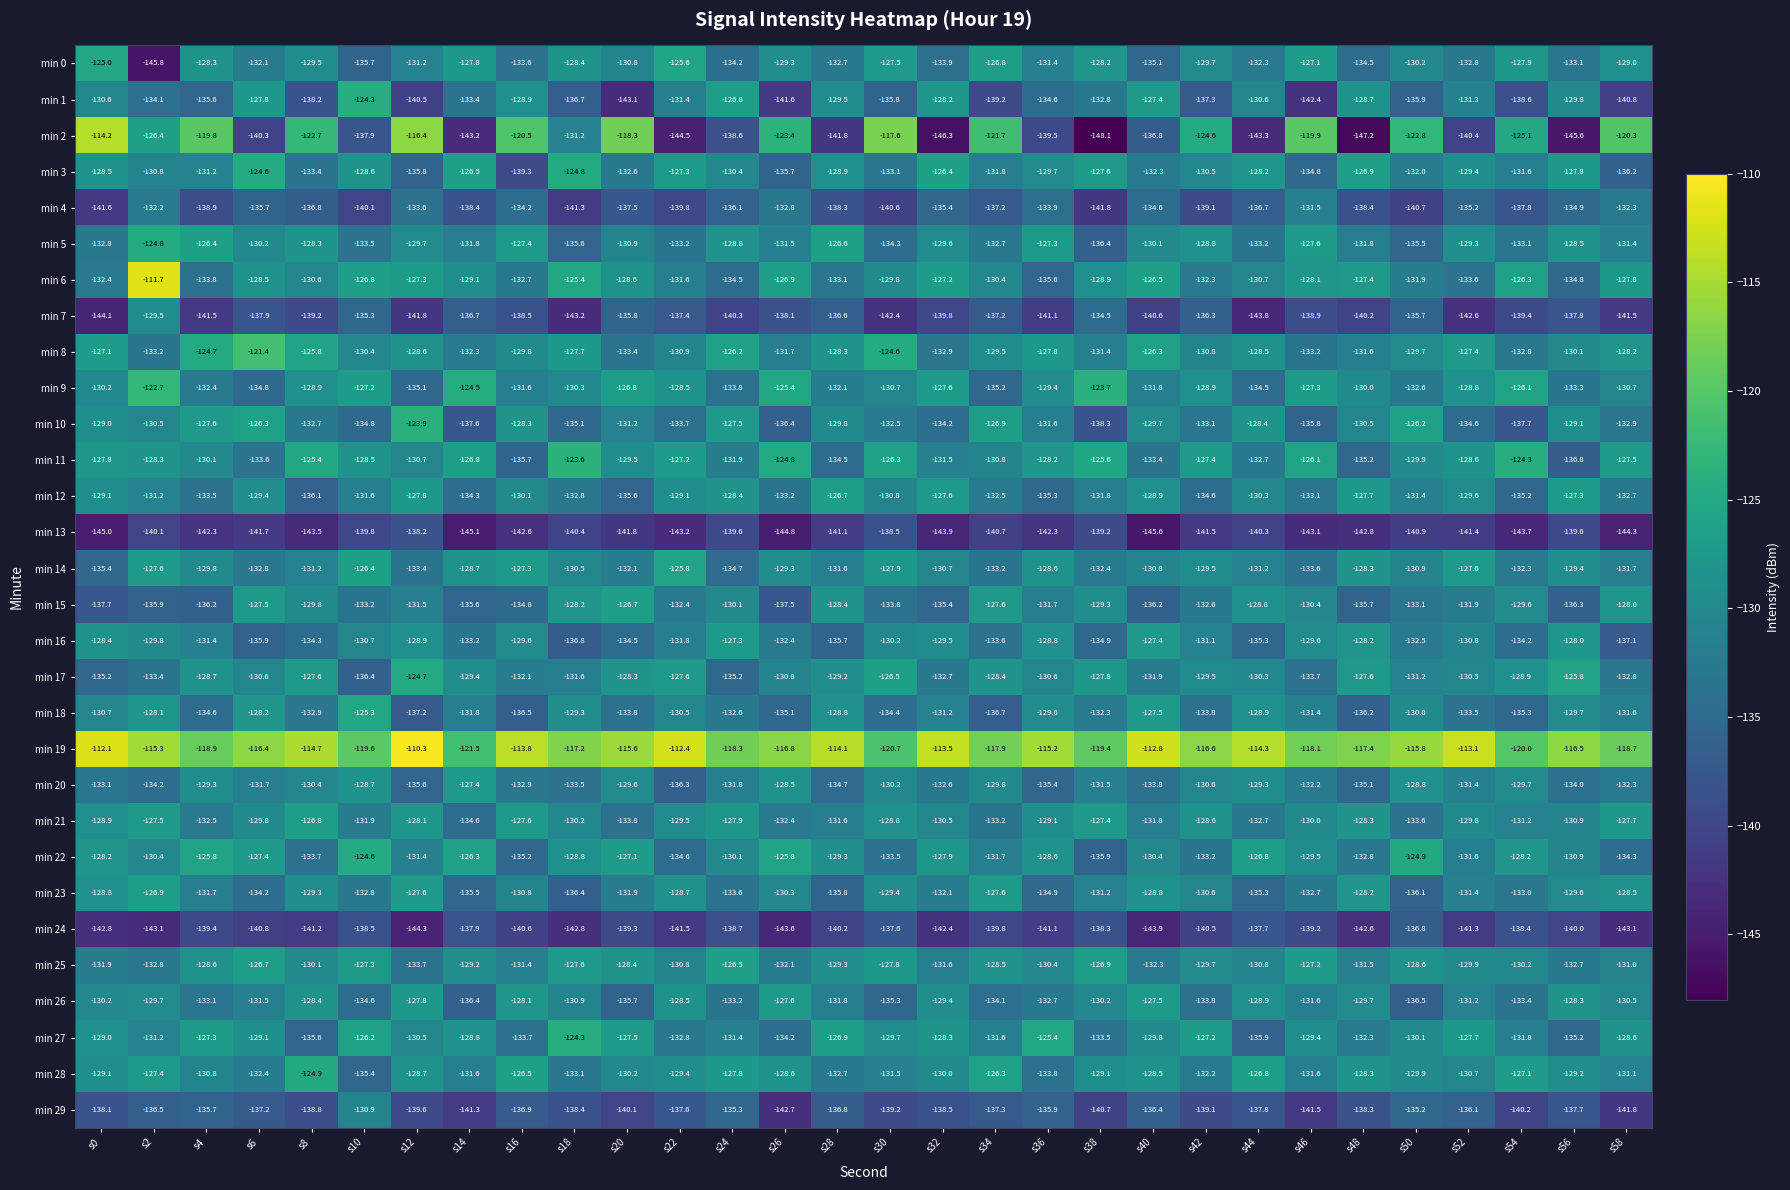

At which category is the sum across all series the highest?

s2